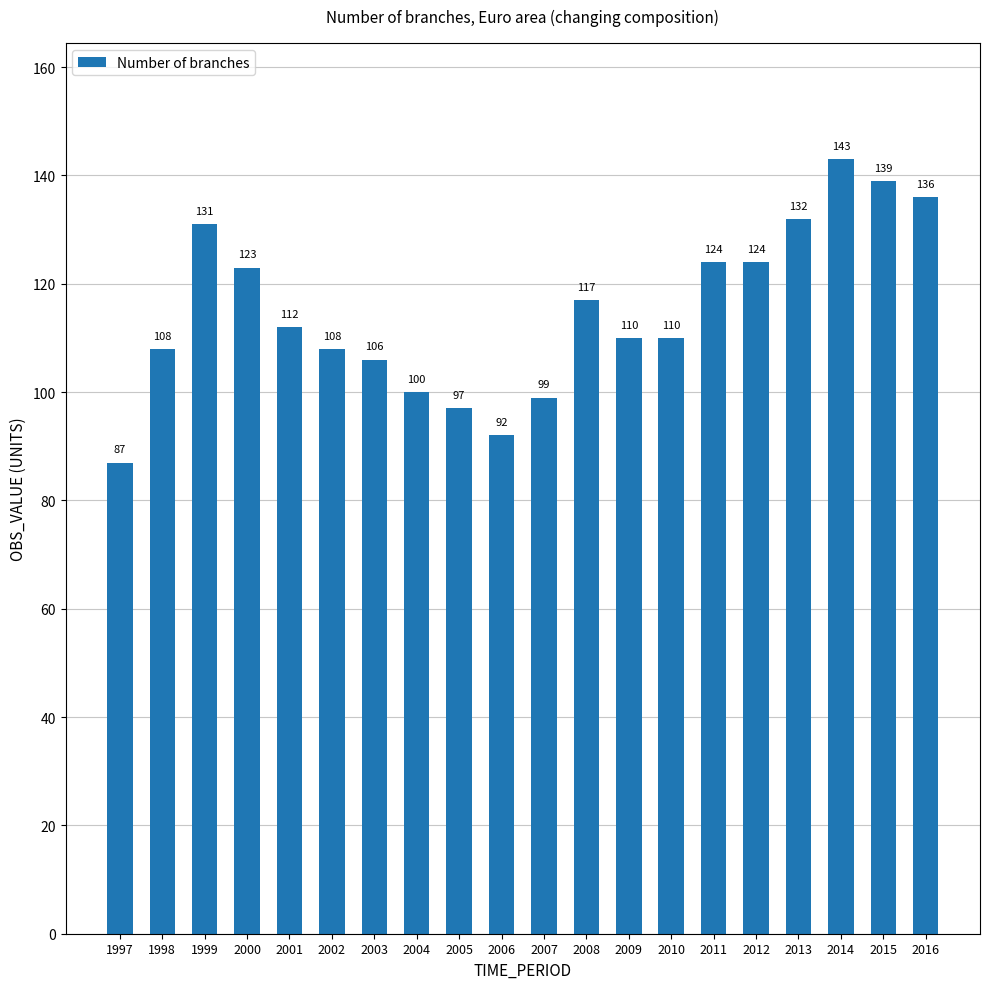

Is it true that the value at 2008 is 117?

True